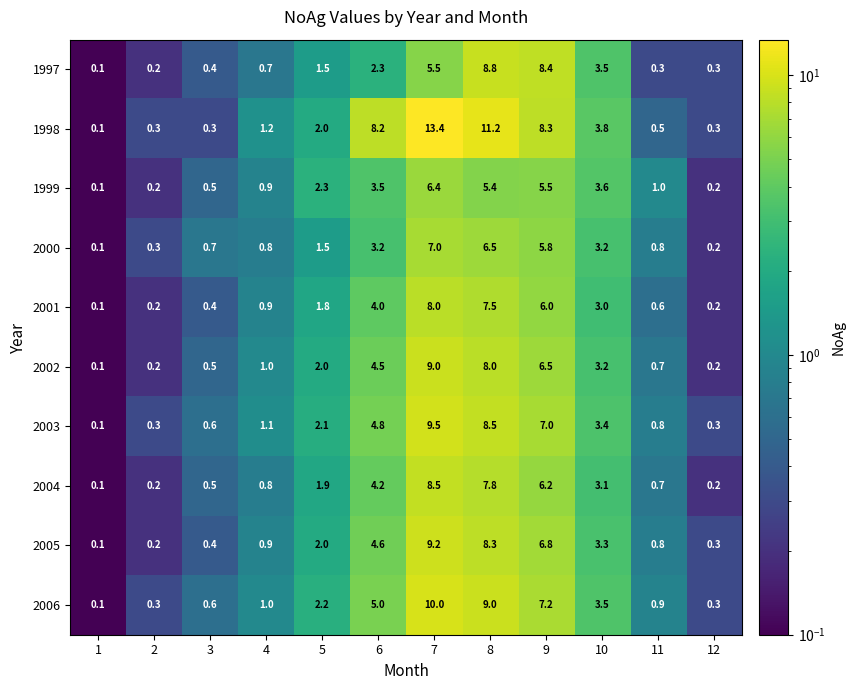

What is the sum of all 2006 values?

40.1